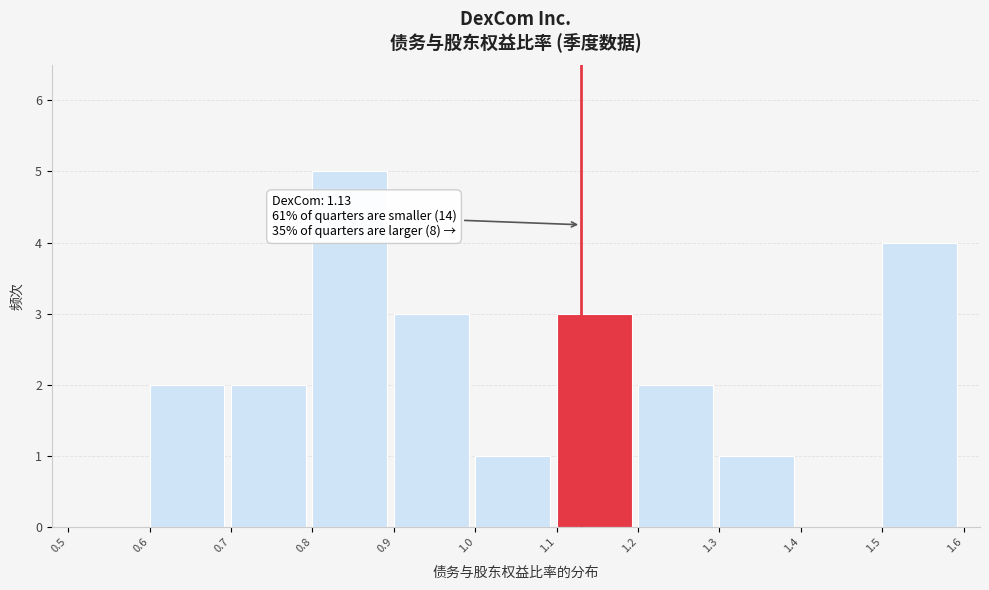

Over which range of the x-axis is the bar tallest?

0.8 to 0.9